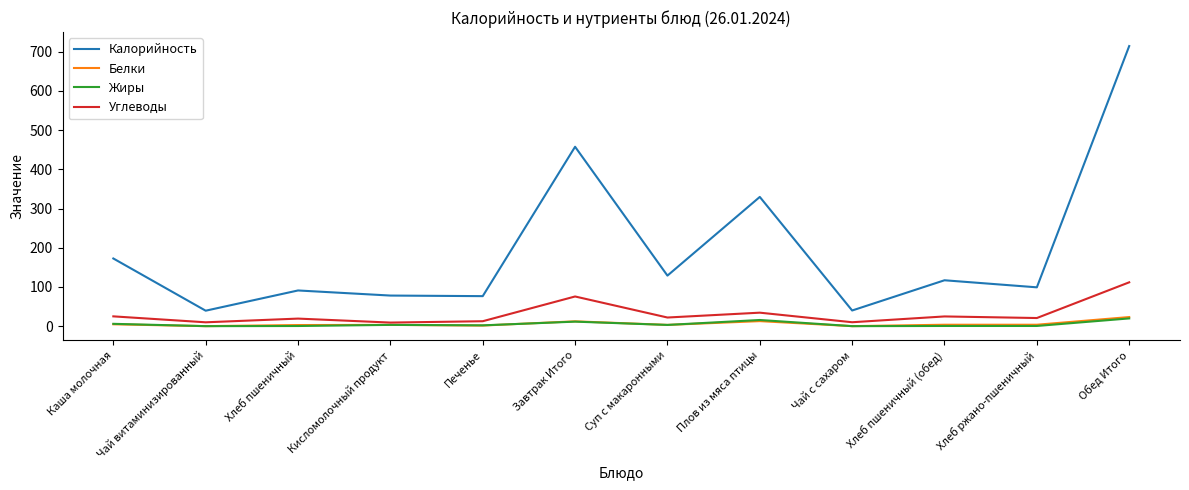

What position from the left is Хлеб ржано-пшеничный?

11